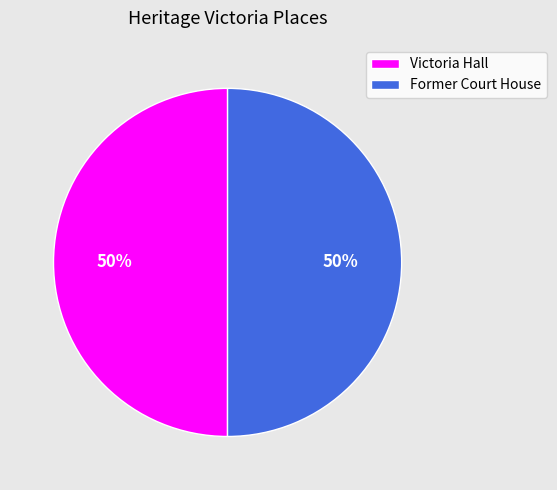

What is the ratio of the value at Victoria Hall to the value at Former Court House?

1.0